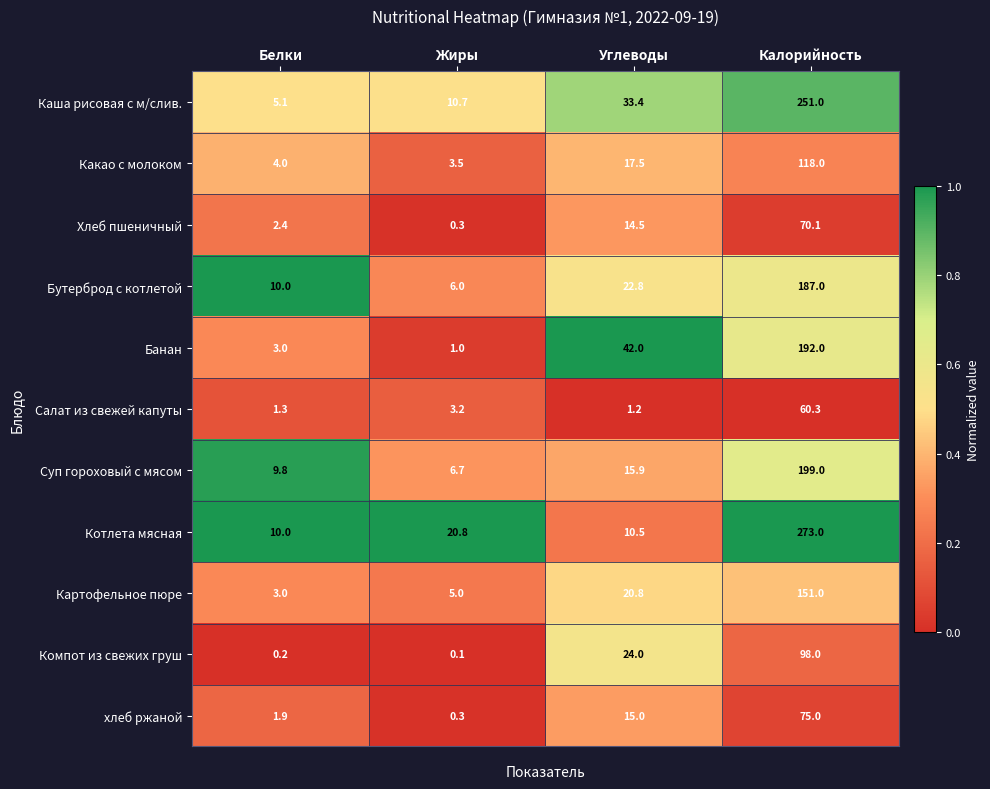

Where is Бутерброд с котлетой nearest to the value 96?

Углеводы